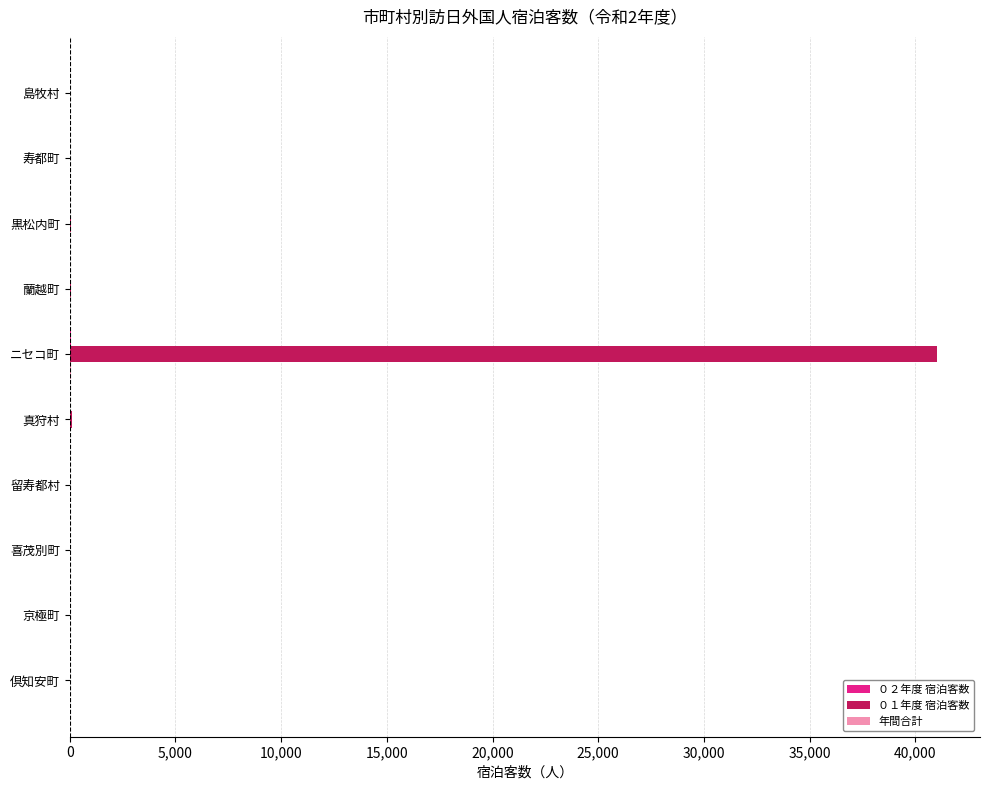

The value of ０１年度 宿泊客数 at 倶知安町 is -16199. True or false?

False